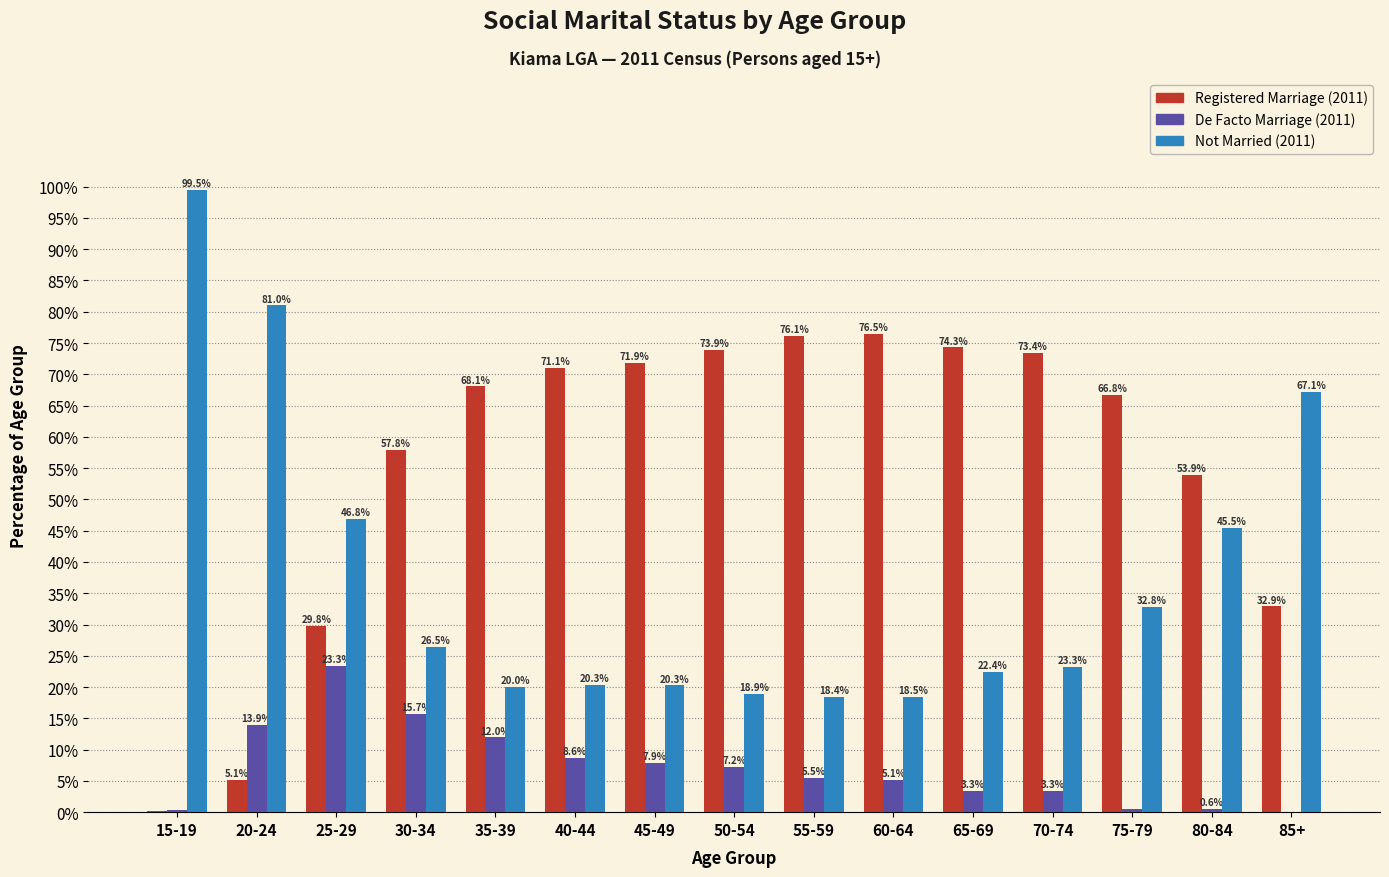

Which series has the largest total across all categories?

Registered Marriage (2011)